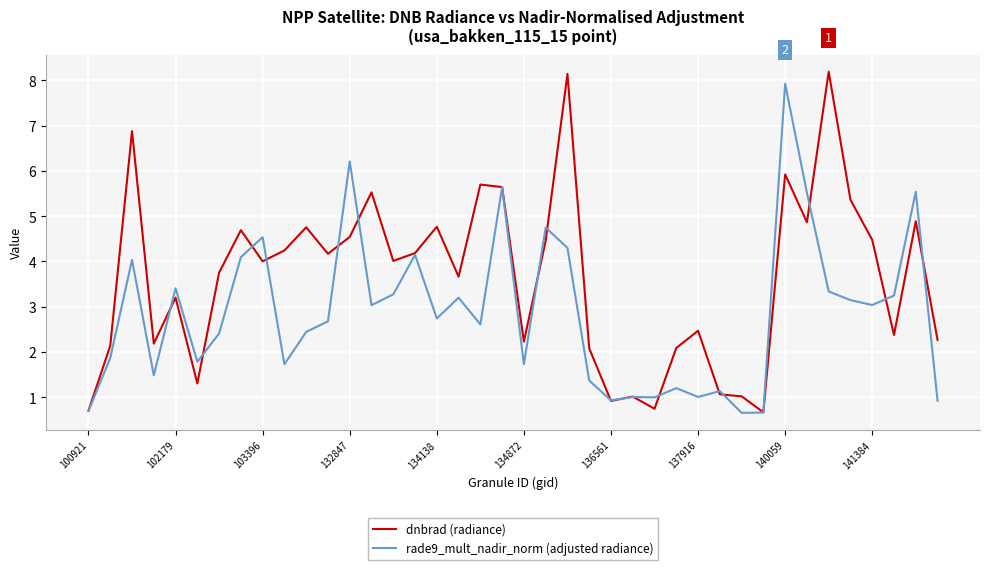

What is the minimum value shown in the chart?

0.7